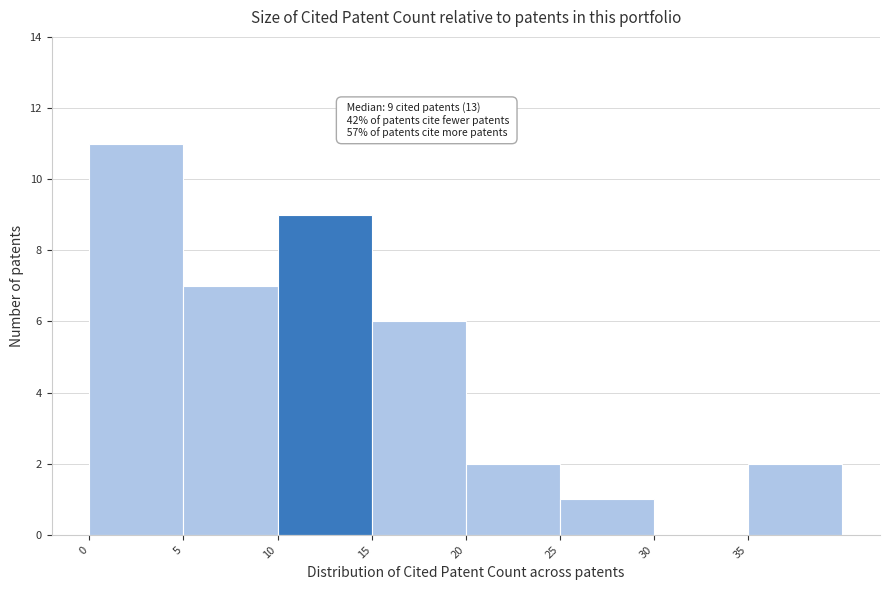

Which range on the x-axis has the tallest bar?

0 to 5